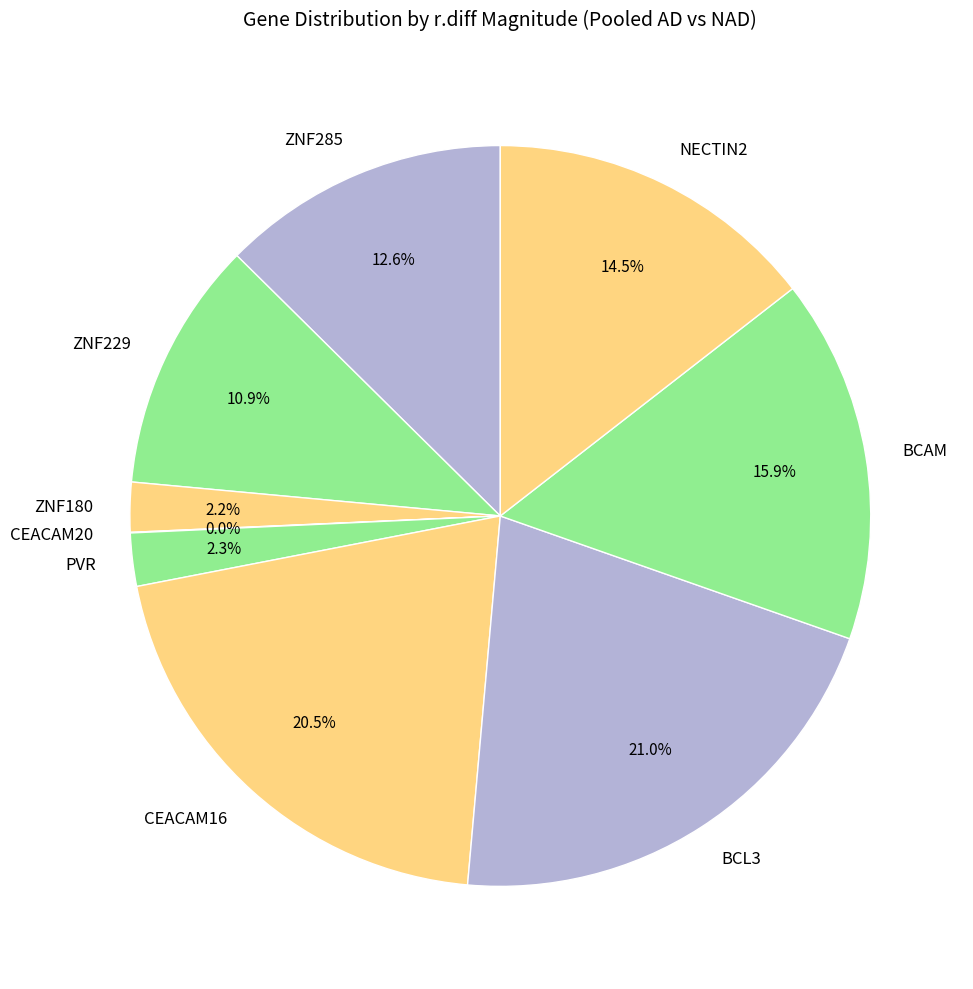

Is there any slice that represents more than half of the pie?

No